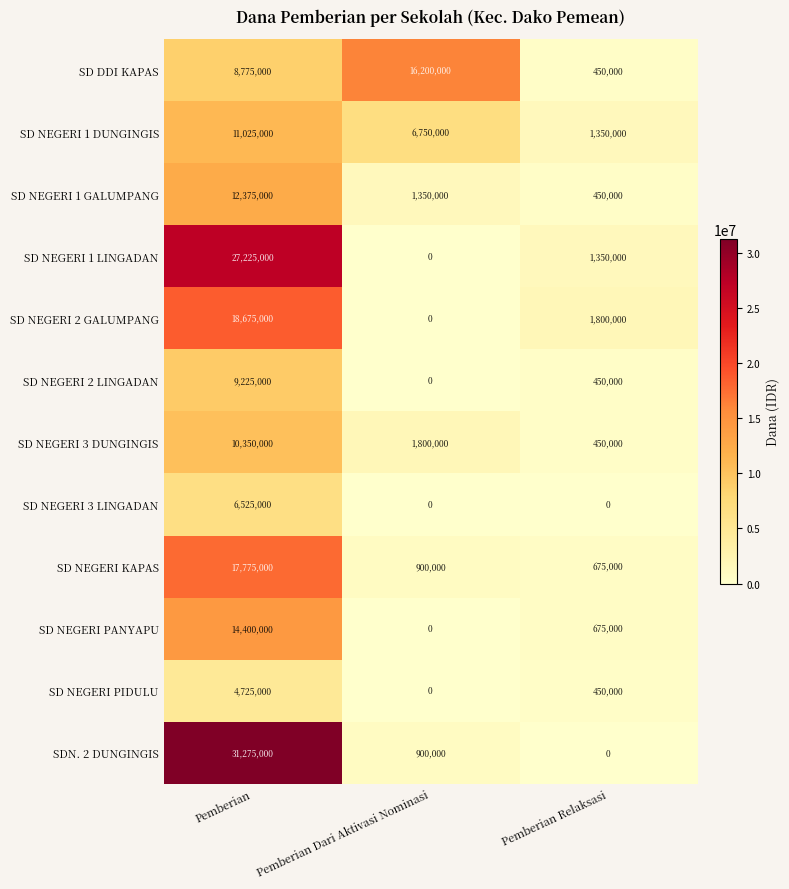

Which series has the widest spread of values?

SDN. 2 DUNGINGIS